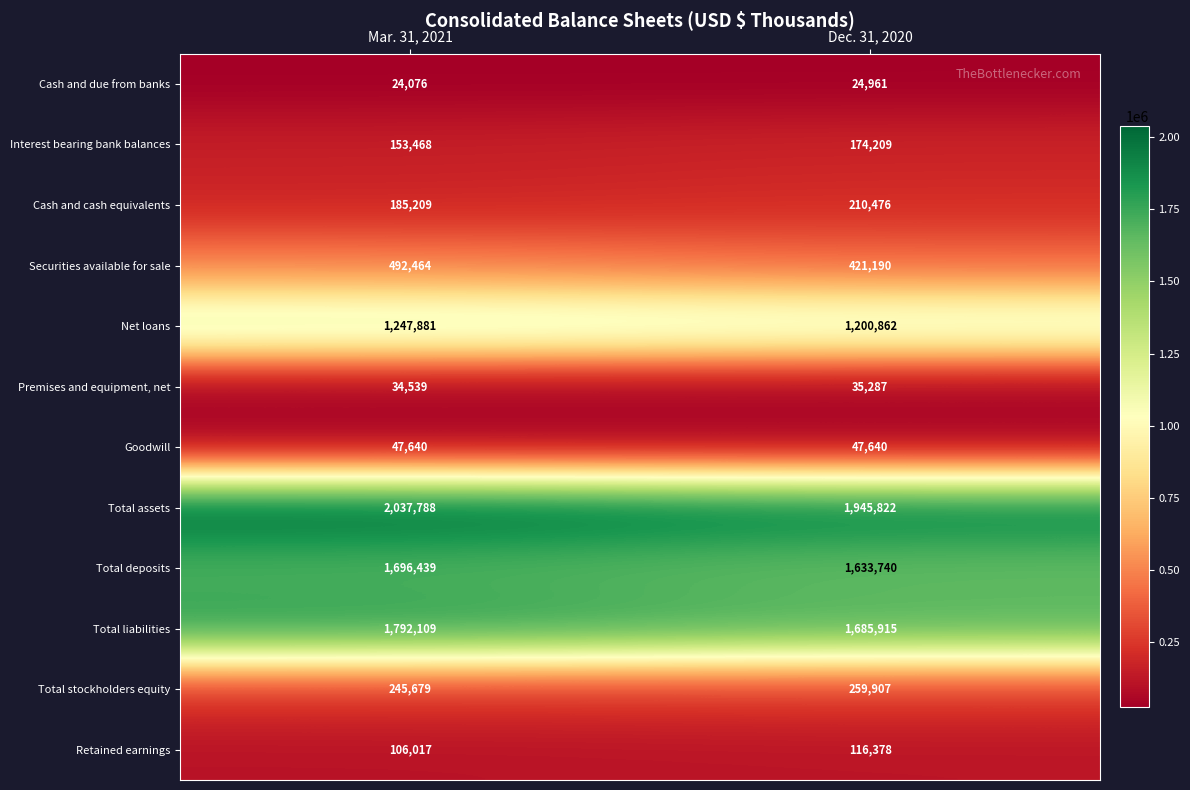

List the series in order of their peak value, highest first.

Total assets, Total liabilities, Total deposits, Net loans, Securities available for sale, Total stockholders equity, Cash and cash equivalents, Interest bearing bank balances, Retained earnings, Goodwill, Premises and equipment, net, Cash and due from banks